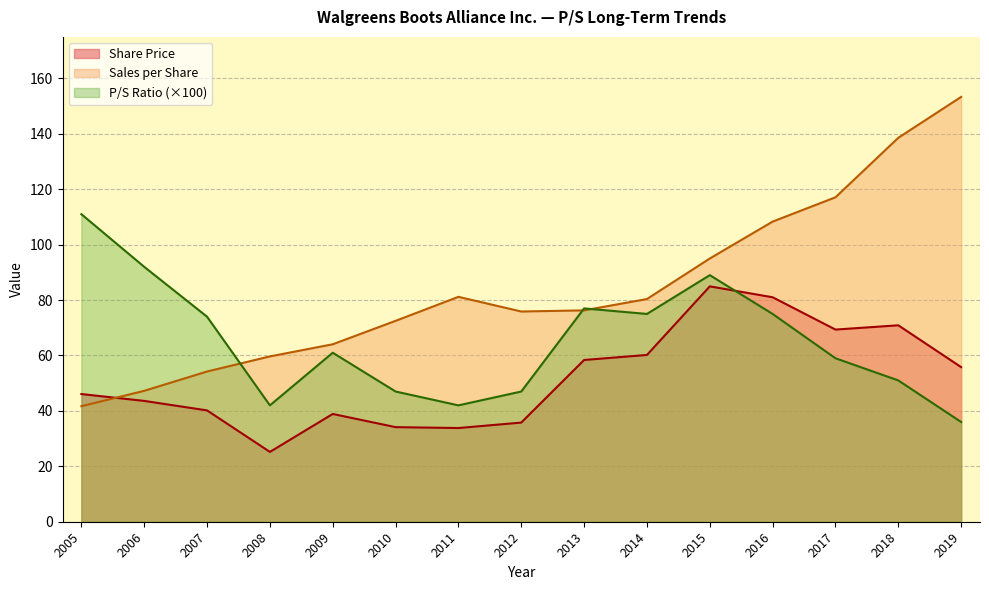

At which label does P/S Ratio first exceed 61?

2005